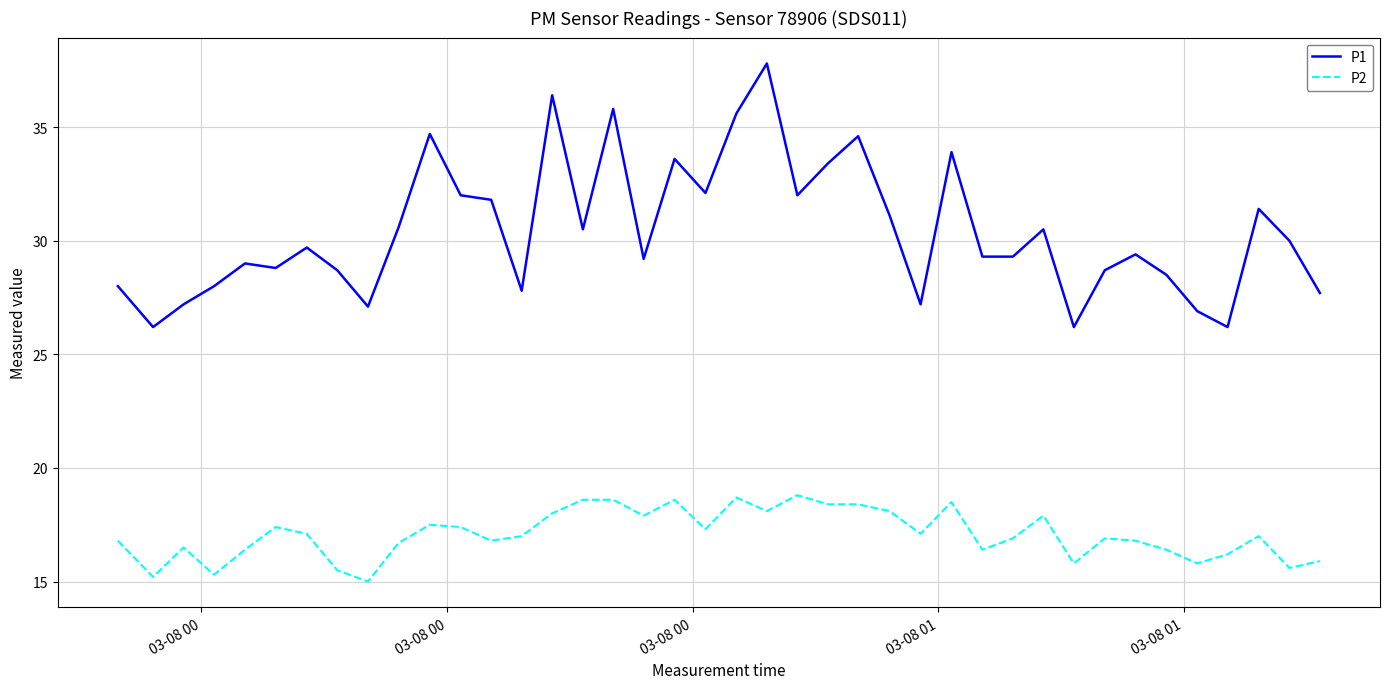

What is the minimum value for P2?

15.0